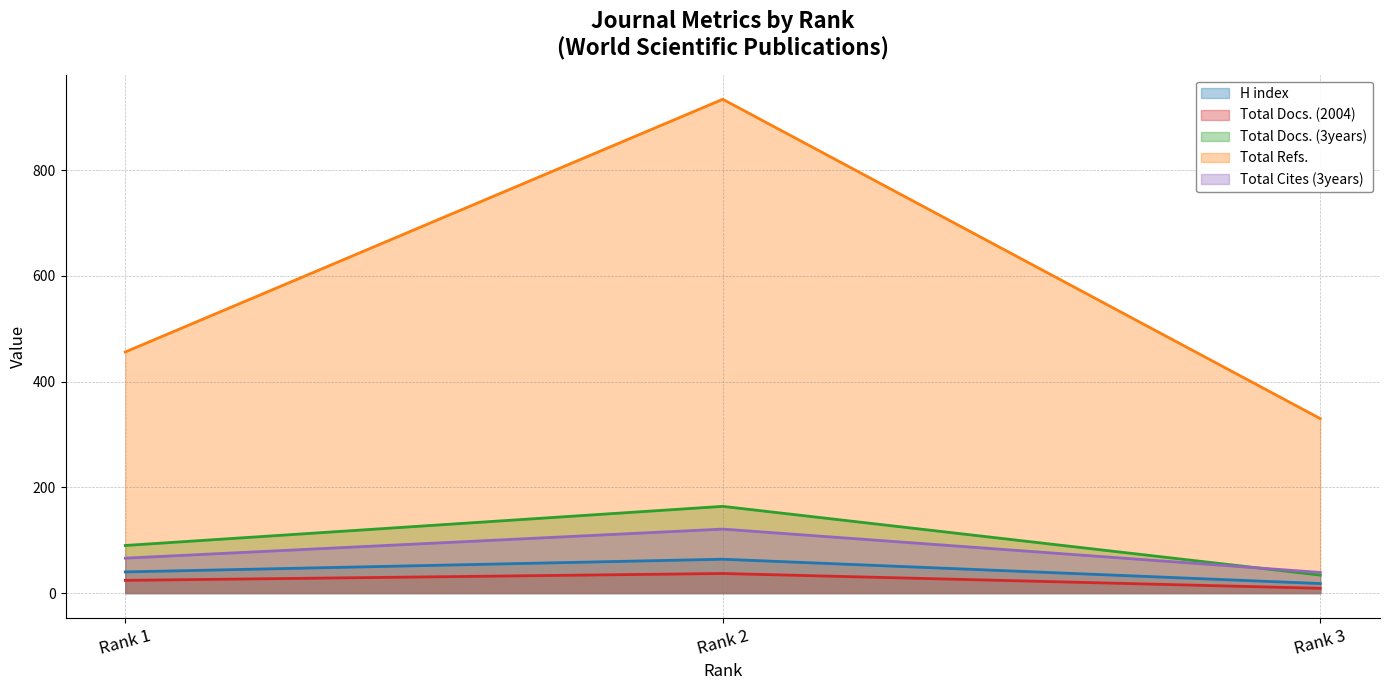

Rank the series at Rank 3 from lowest to highest value.

Total Docs. (2004), H index, Total Docs. (3years), Total Cites (3years), Total Refs.